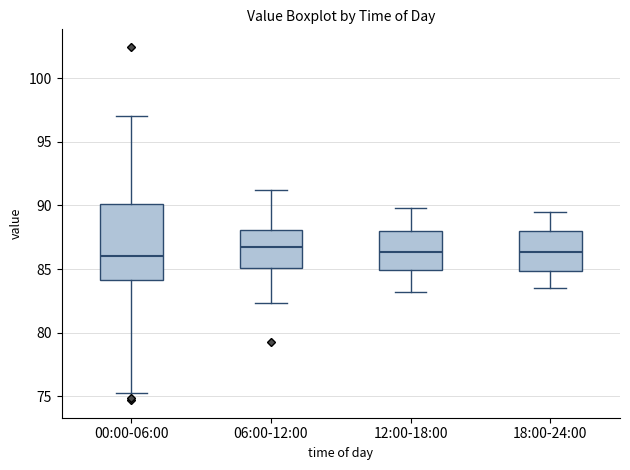

Comparing the boxes themselves (not the whiskers), which one is the tallest?

00:00-06:00